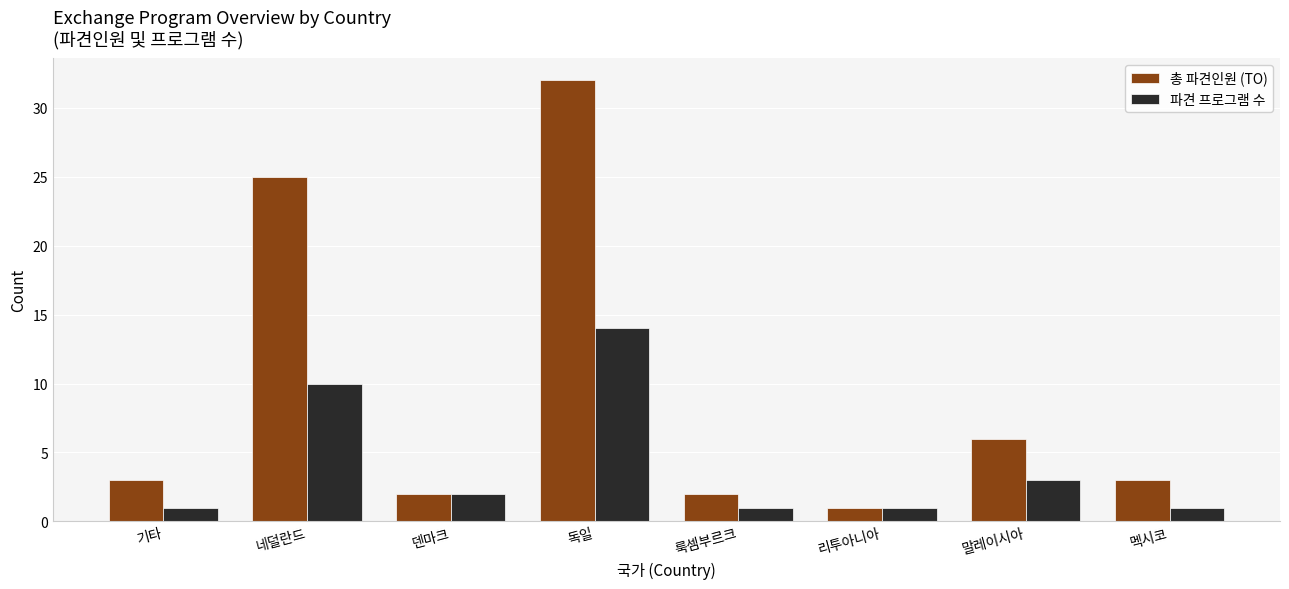

Rank the series at 네덜란드 from lowest to highest value.

파견 프로그램 수, 총 파견인원 (TO)